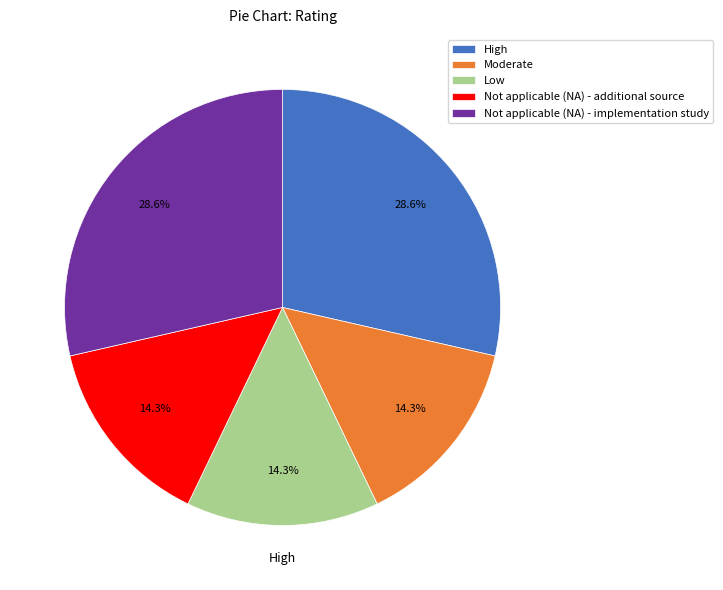

Is there a majority slice in this chart?

No